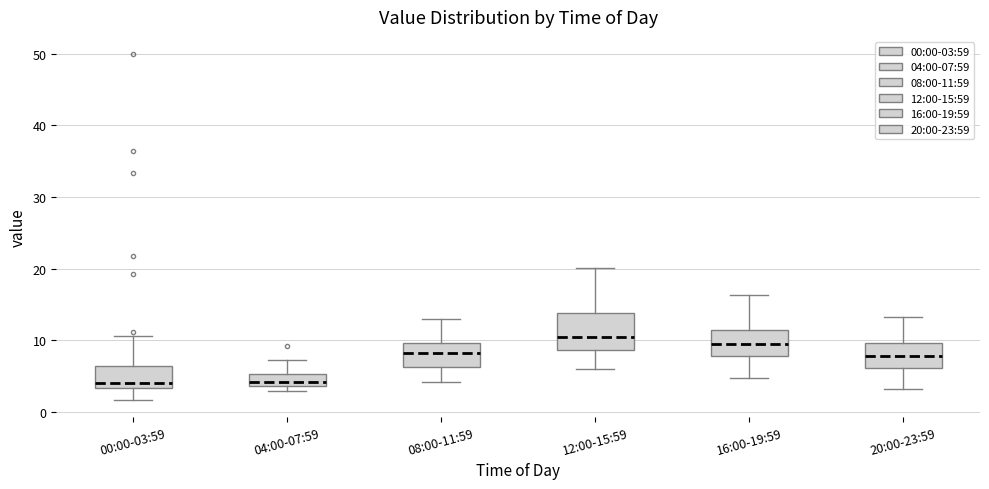

Reading left to right, read every box against the y-axis: the position of its median line, the range the box covers, and the ends of its whiskers. The values are not printed on the chart, so give them approximately, as read against the axis.

00:00-03:59: median 4, box 3 to 6, whiskers 2 to 11
04:00-07:59: median 4 (inside the box), box 4 to 5, whiskers 3 to 7
08:00-11:59: median 8, box 6 to 10, whiskers 4 to 13
12:00-15:59: median 10, box 9 to 14, whiskers 6 to 20
16:00-19:59: median 9, box 8 to 11, whiskers 5 to 16
20:00-23:59: median 8, box 6 to 10, whiskers 3 to 13